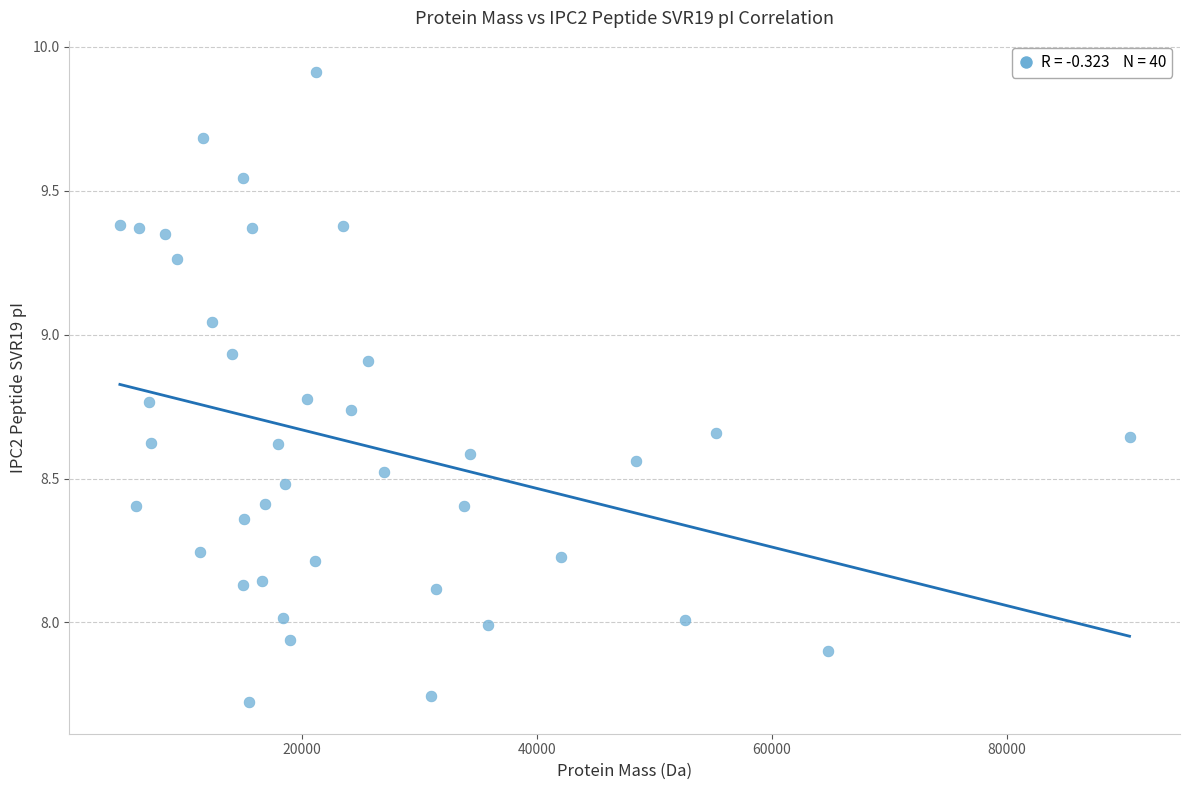

What is the range of X values (max minus min)?

85989.2